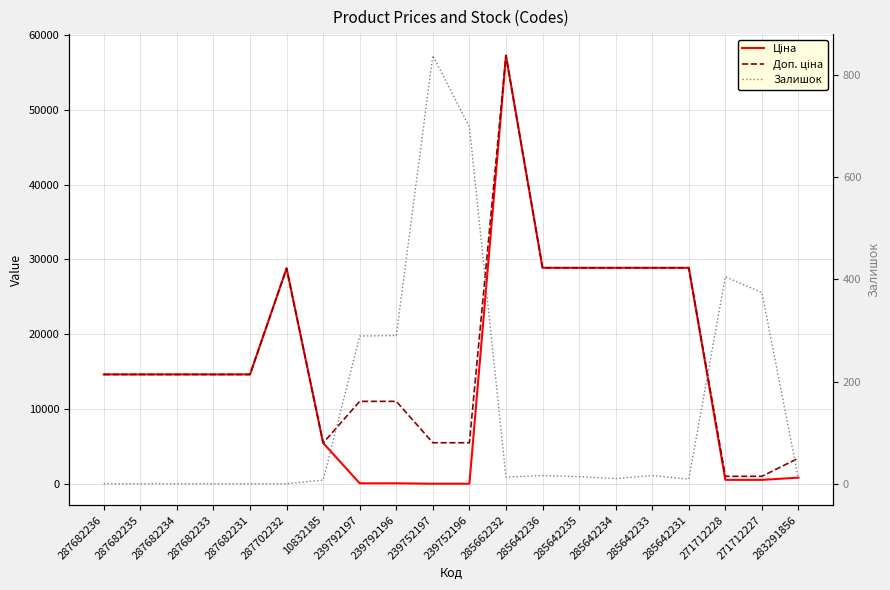

At which category is the sum across all series the highest?

285662232